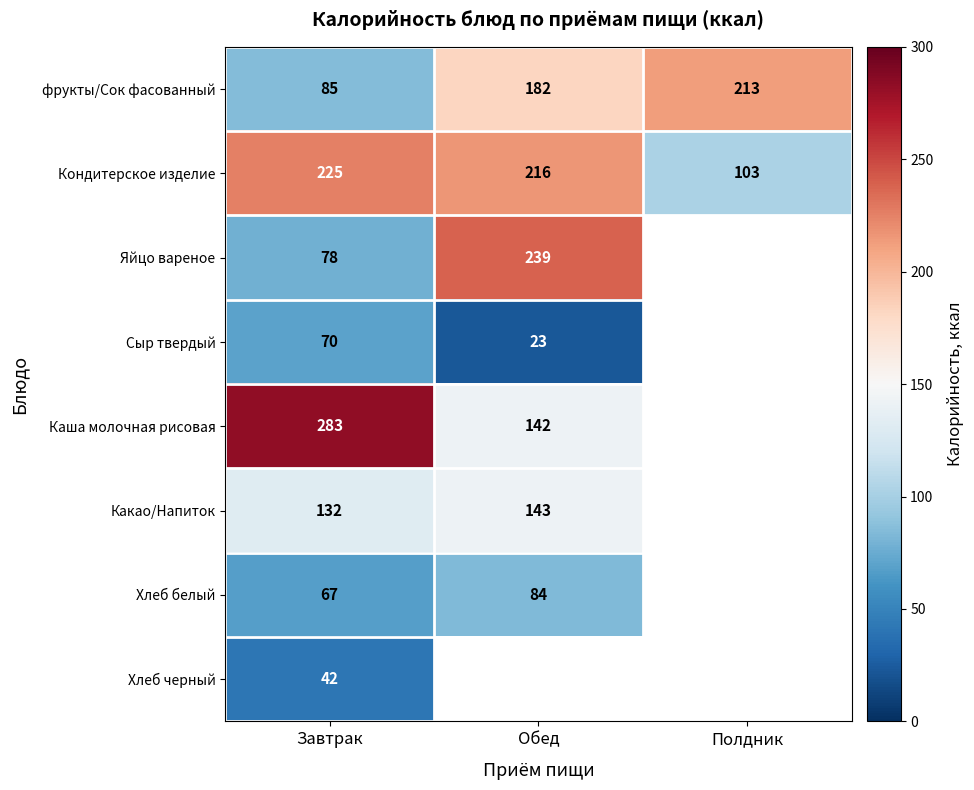

What is the spread (max minus min) of values at Завтрак?

241